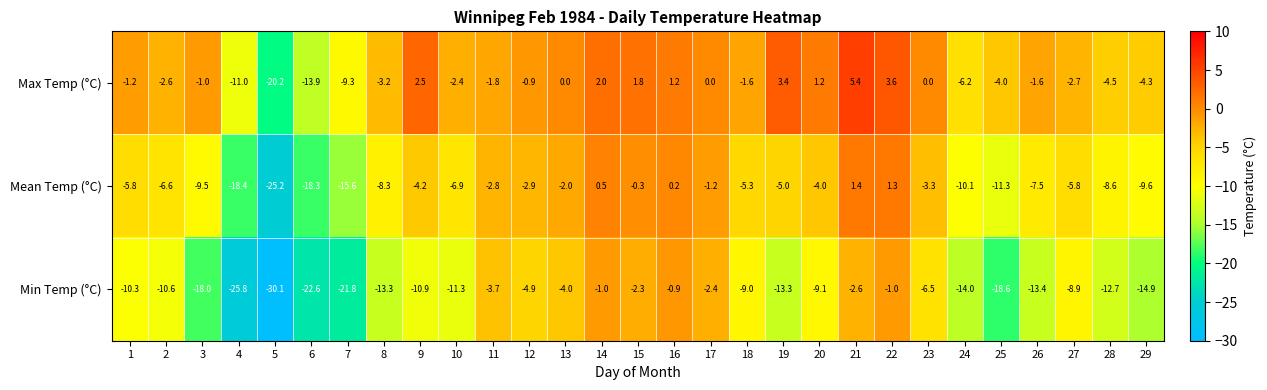

What is the minimum value shown in the chart?

-30.1